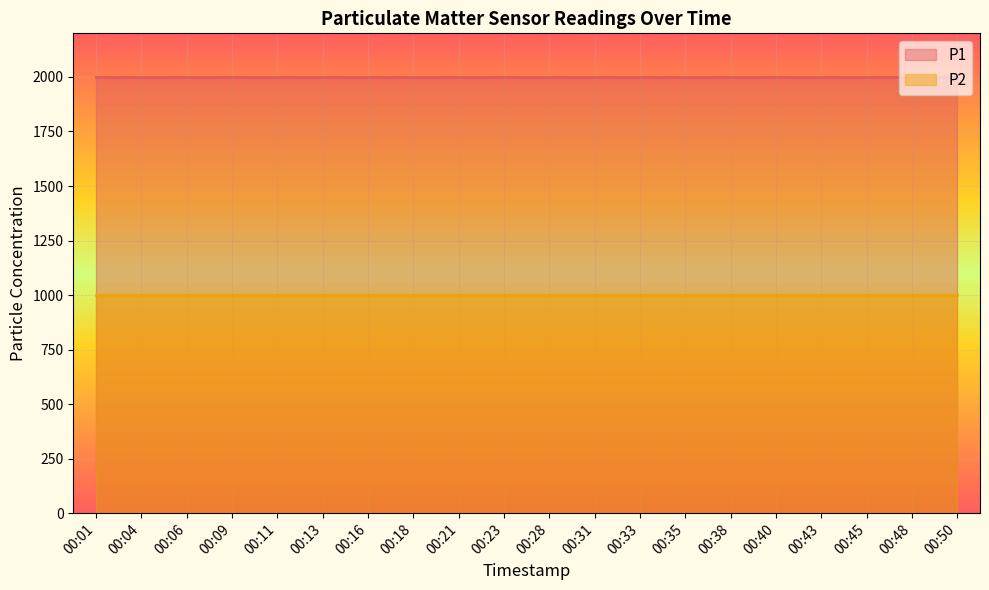

What is the sum of all P2 values?

19998.0